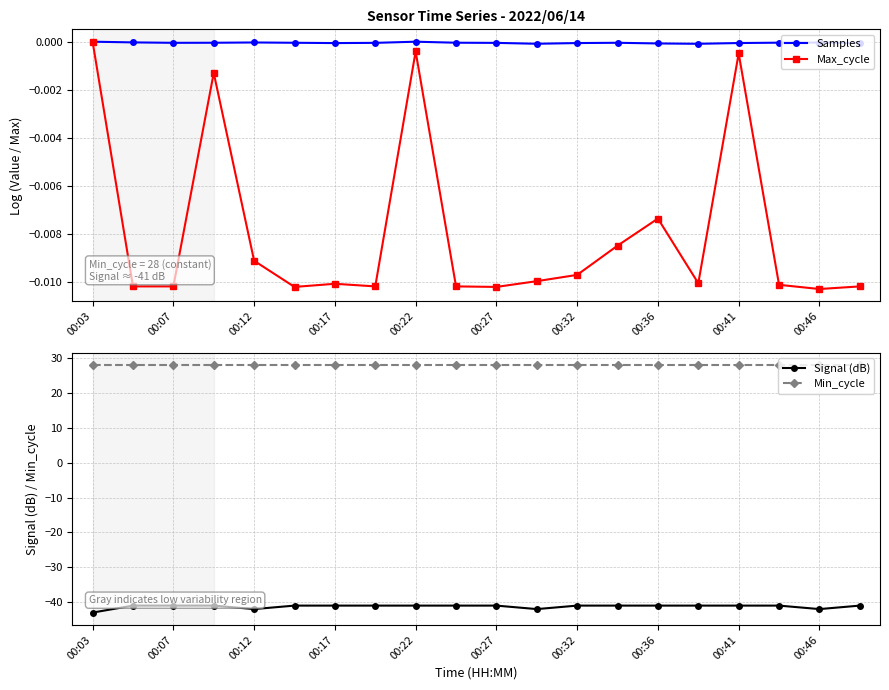

True or false: Samples has a value of -0.0 at 00:36.

True